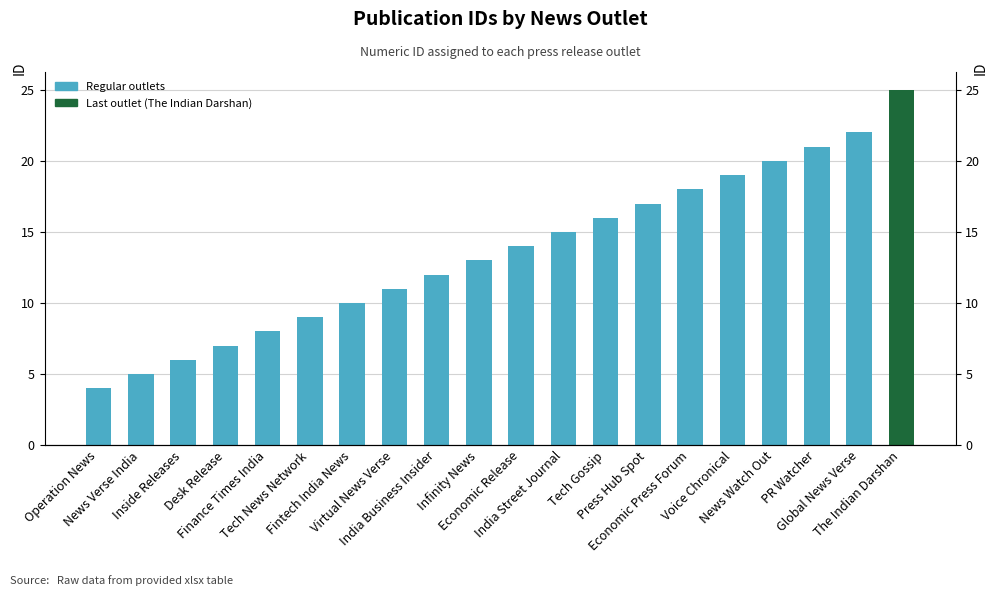

Count the number of categories in the chart.

20